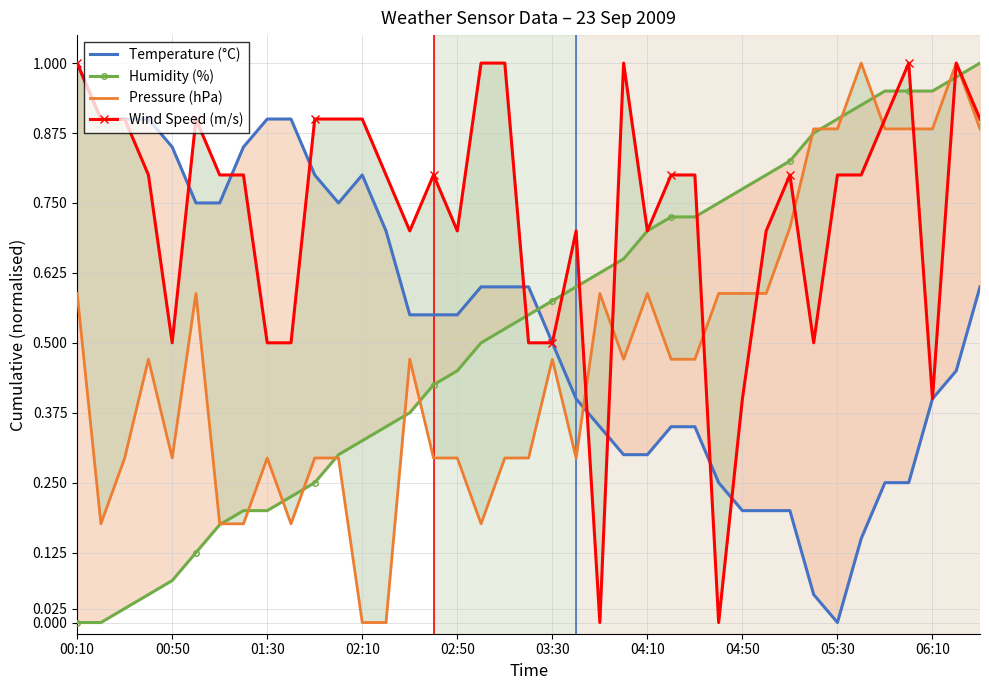

What is the value of the Humidity (%) point at the 35th from the left?

1.0